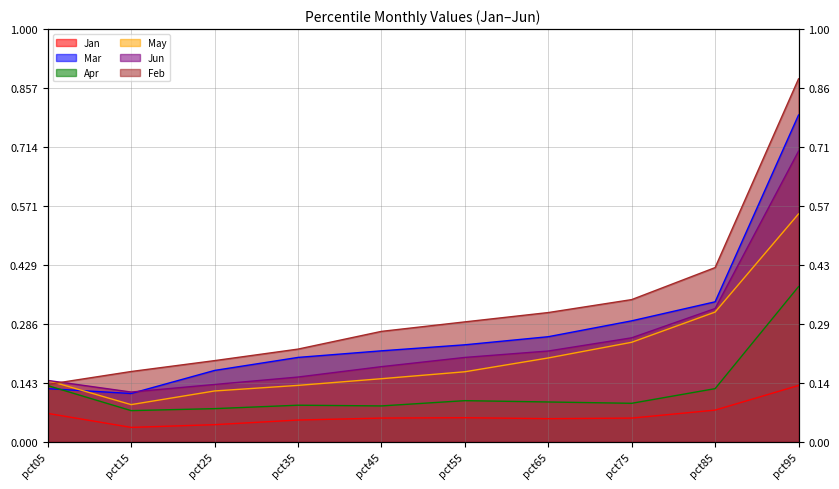

Between pct35 and pct65, which is larger?

pct65